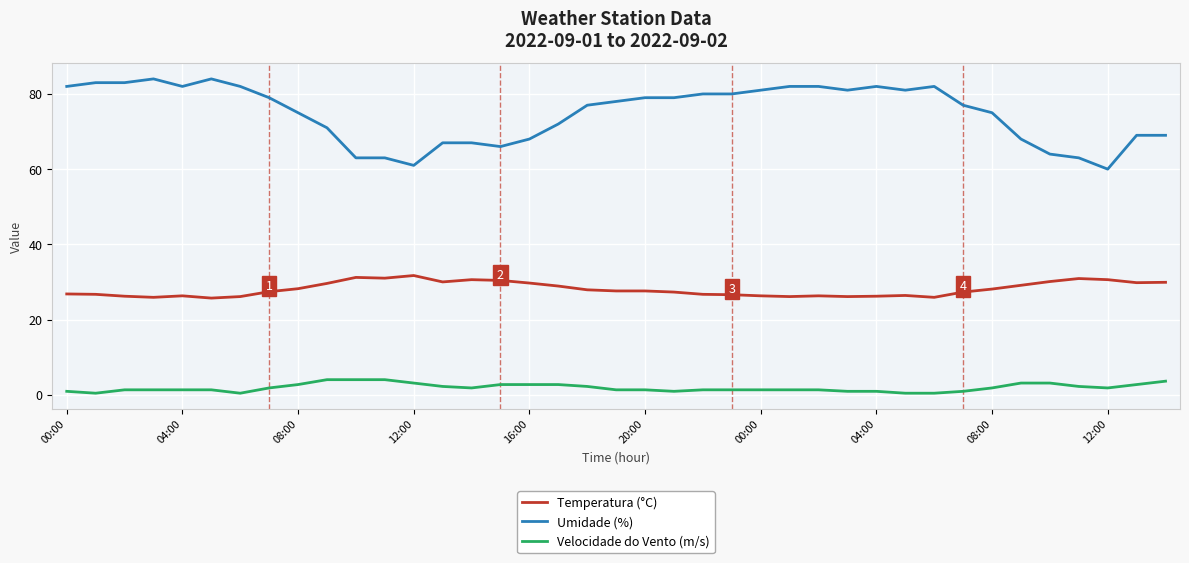

True or false: Temperatura (°C) has more than 1 points higher than both neighbors.

True